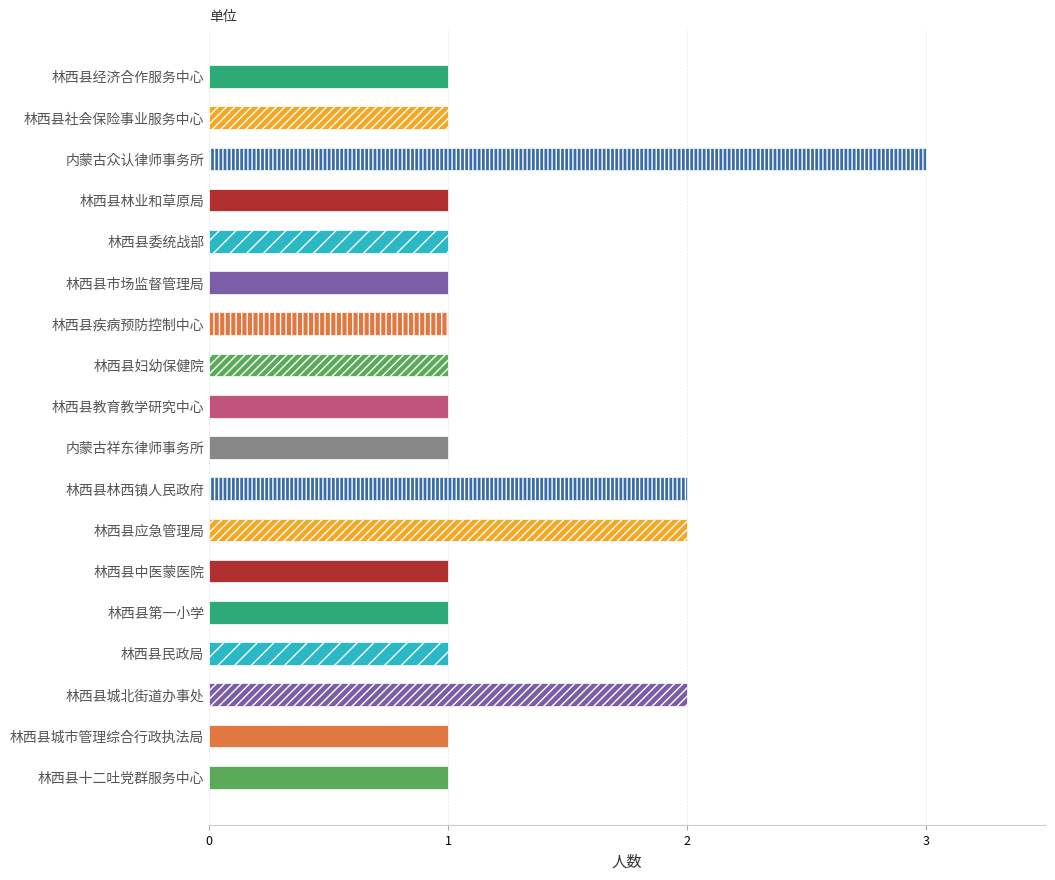

The chart shows a value of 0 at 林西县社会保险事业服务中心. True or false?

False